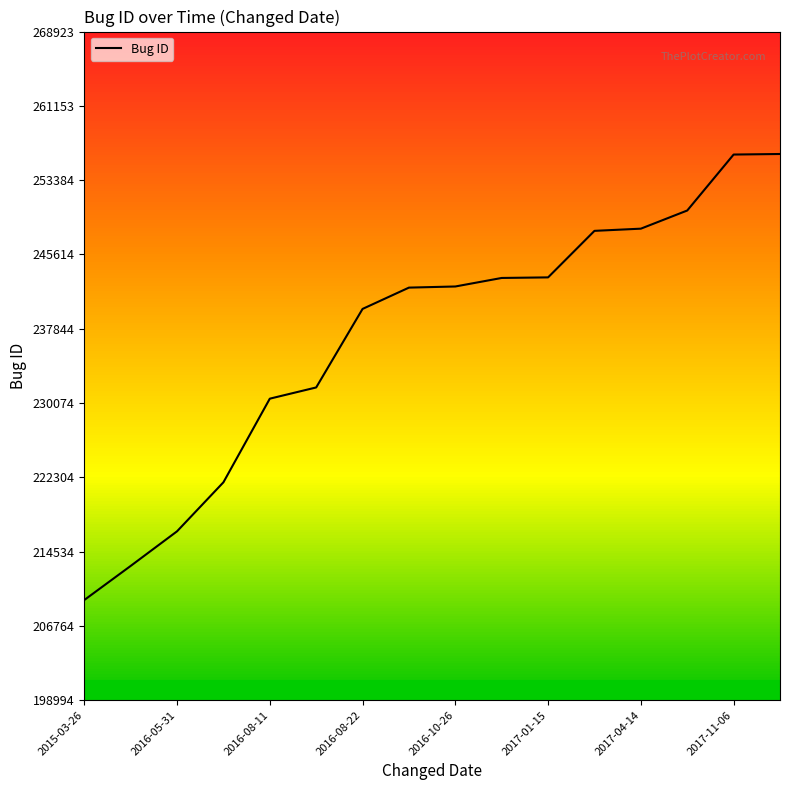

What is the difference between the maximum and second lowest values?

43084